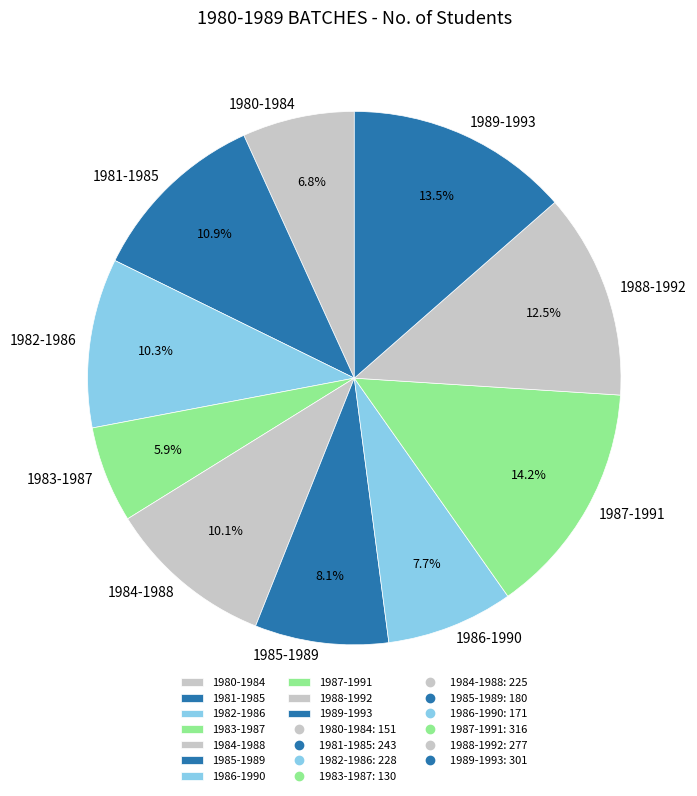

Combined, what portion of the pie is 1987-1991 and 1983-1987?

20.1%